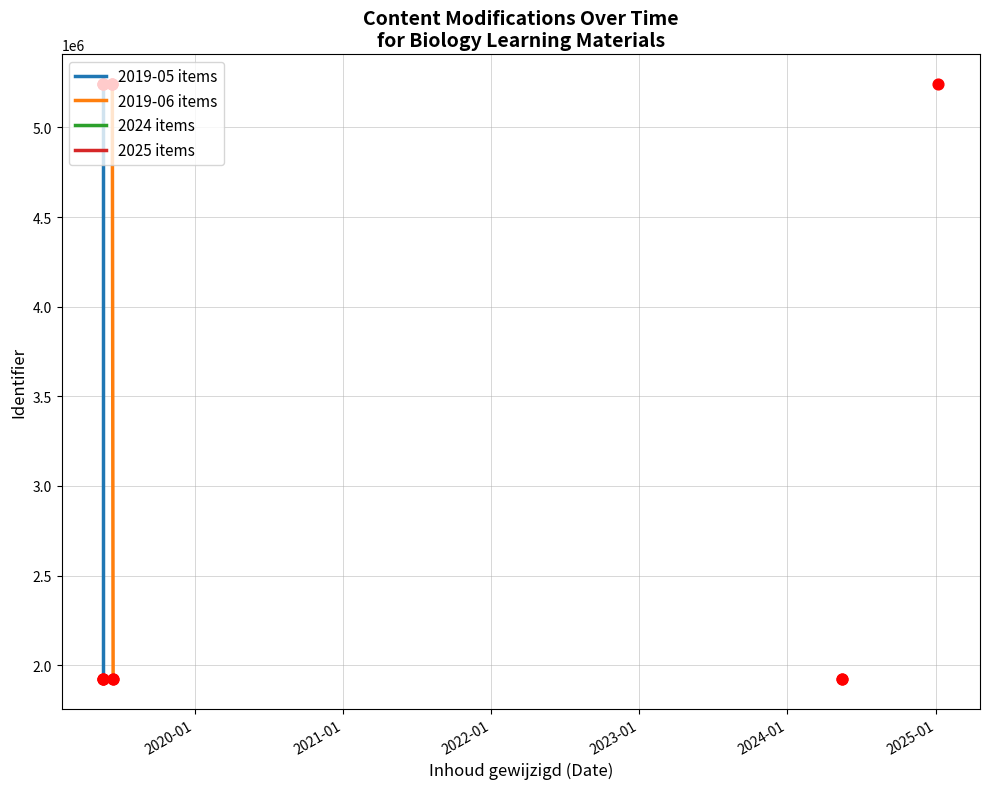

Which has a higher value, 2019-06-14 or 2019-05-21?

2019-06-14